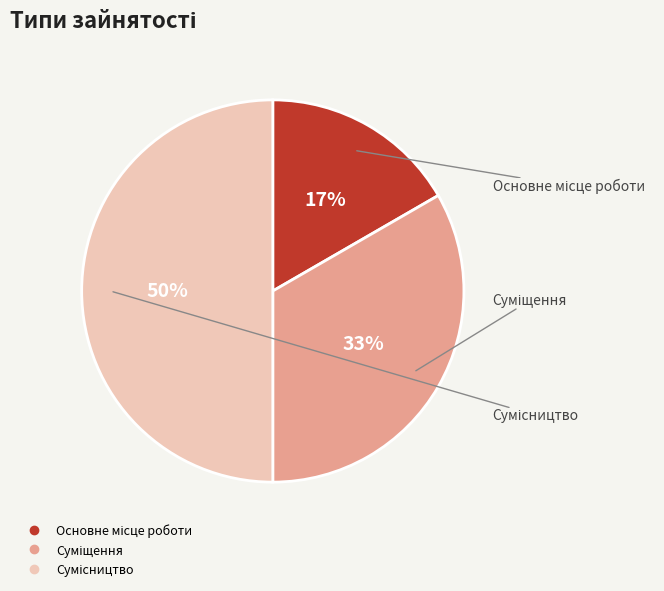

How many segments does this pie chart have?

3